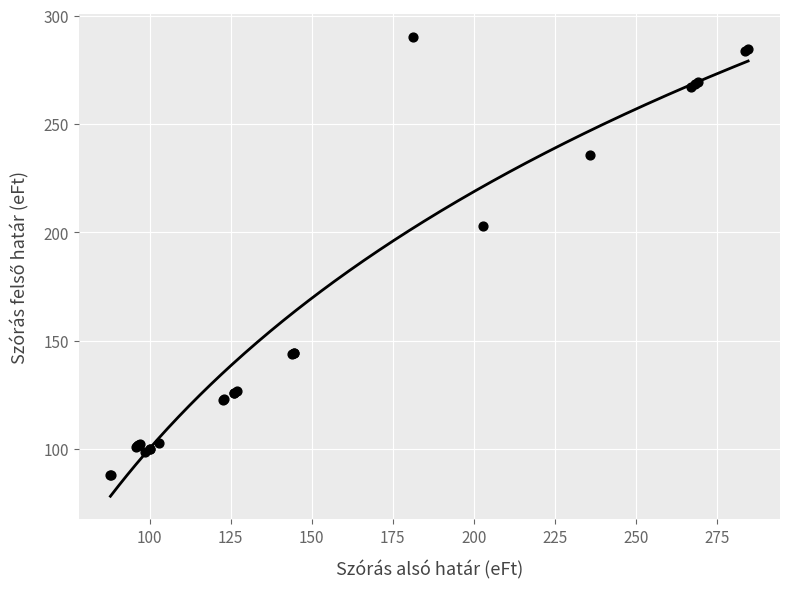

What Y value in the scatter plot is closest to 189?

202.7